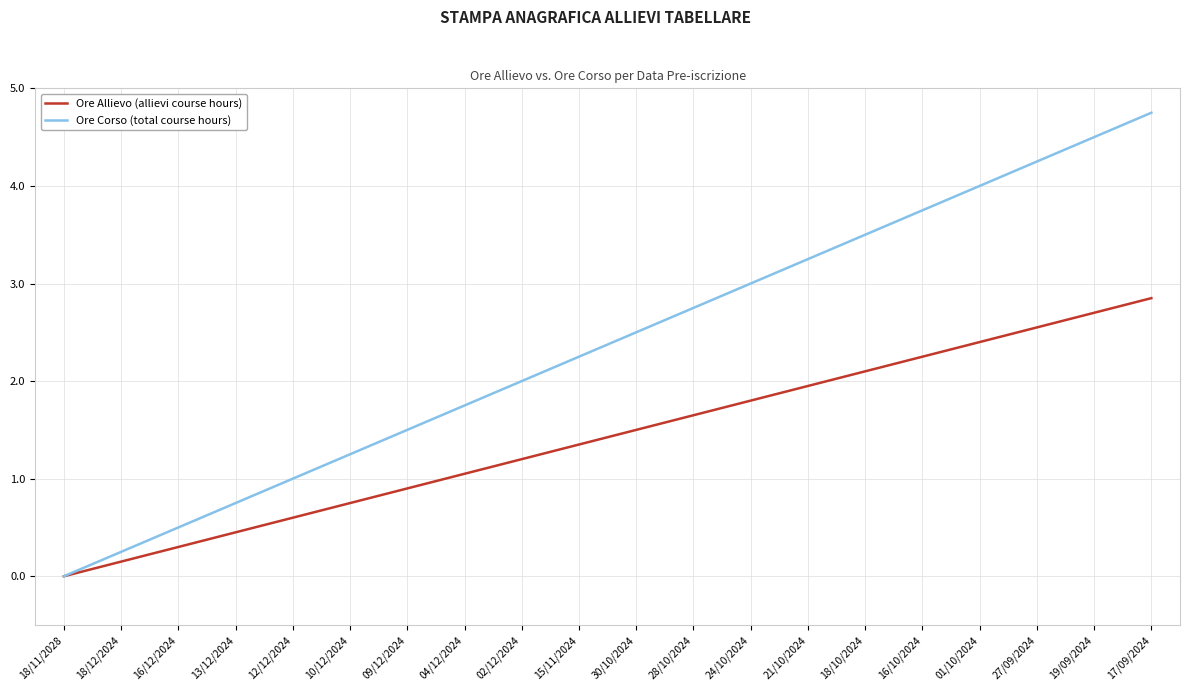

Which series has the widest spread of values?

Ore Corso (total course hours)